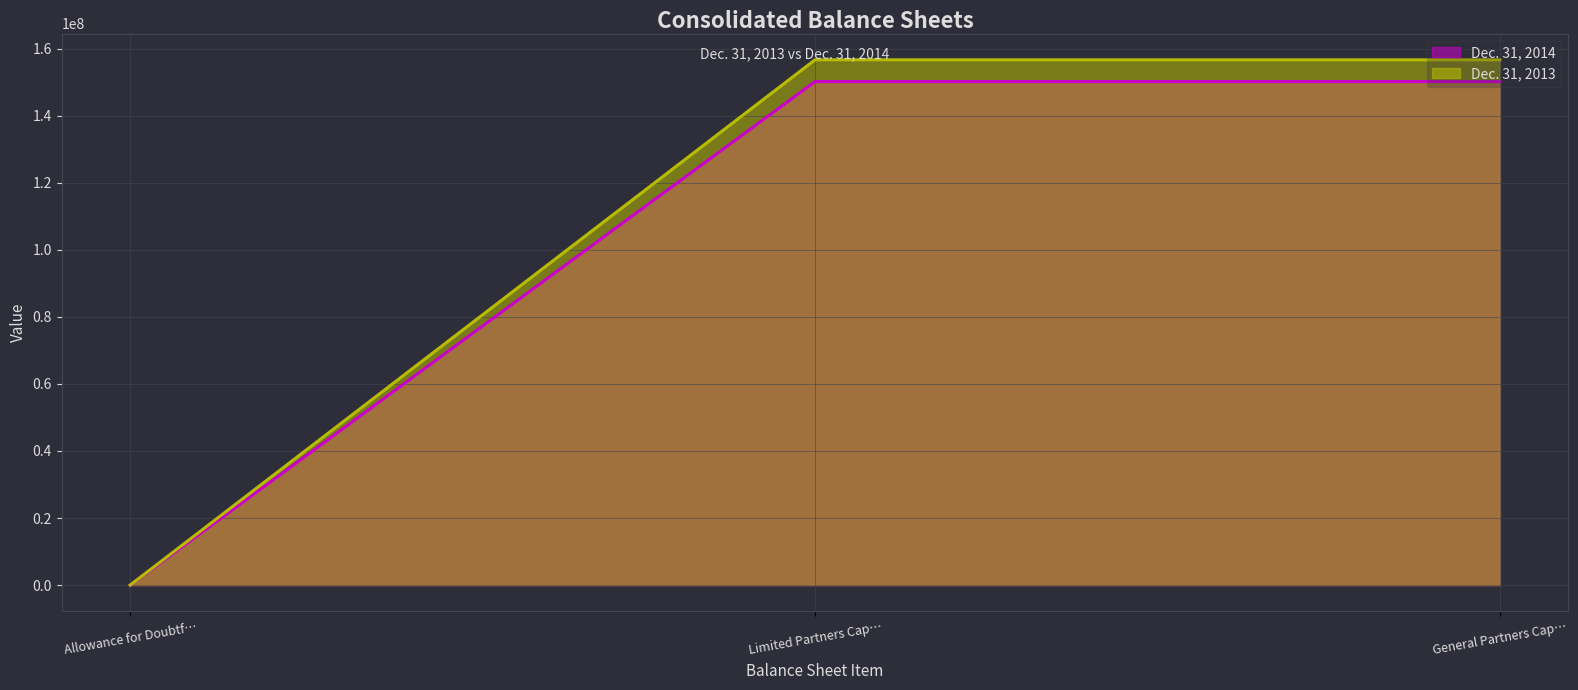

What is the total value across all series at Limited Partners Cap…?

306799062